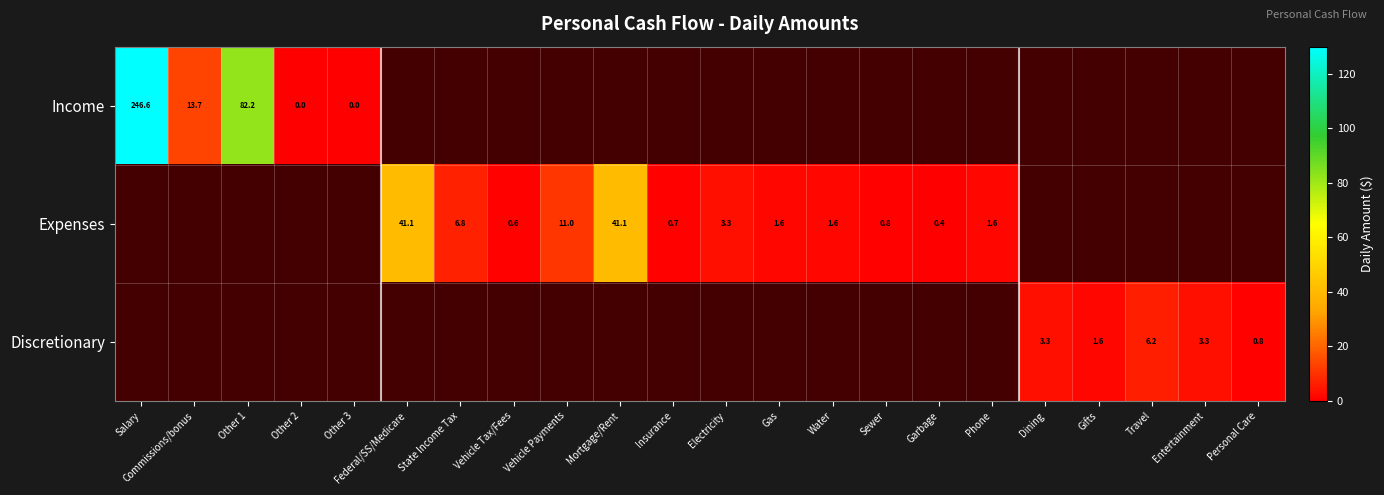

Count the number of data series in this chart.

3